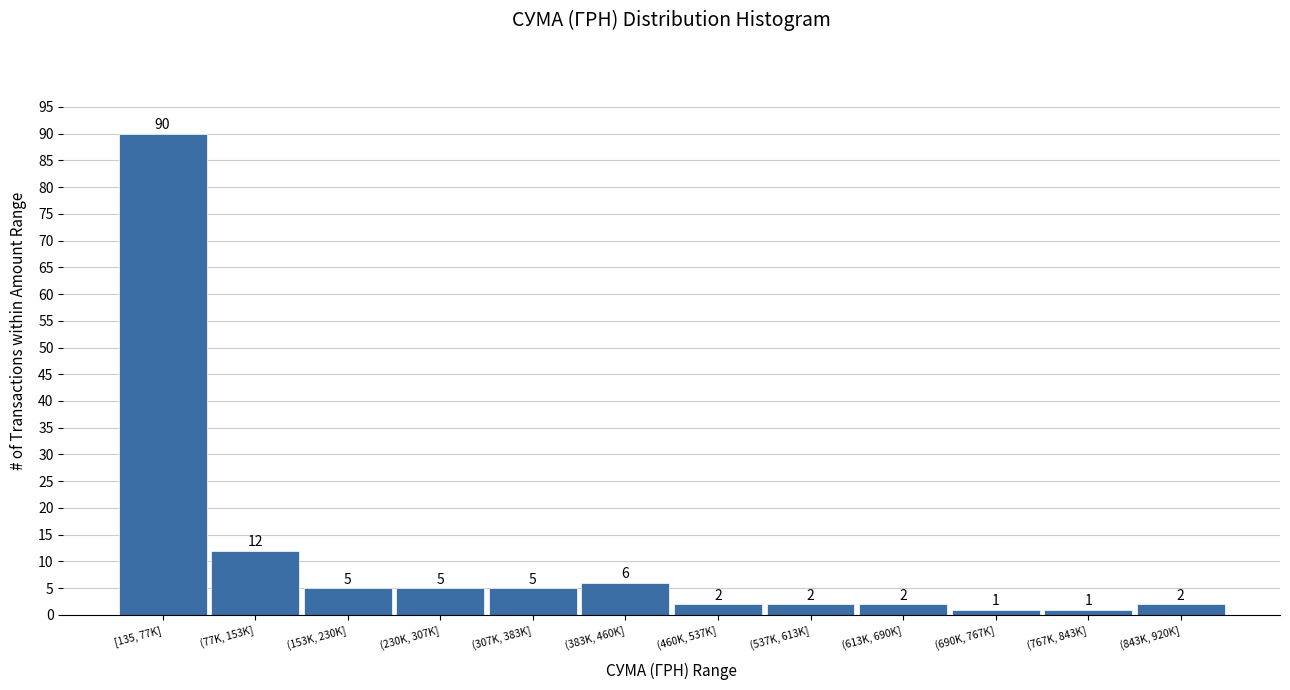

Reading left to right, list all the values displayed in this chart.

[135, 77K]=90	(77K, 153K]=12	(153K, 230K]=5	(230K, 307K]=5	(307K, 383K]=5	(383K, 460K]=6	(460K, 537K]=2	(537K, 613K]=2	(613K, 690K]=2	(690K, 767K]=1	(767K, 843K]=1	(843K, 920K]=2